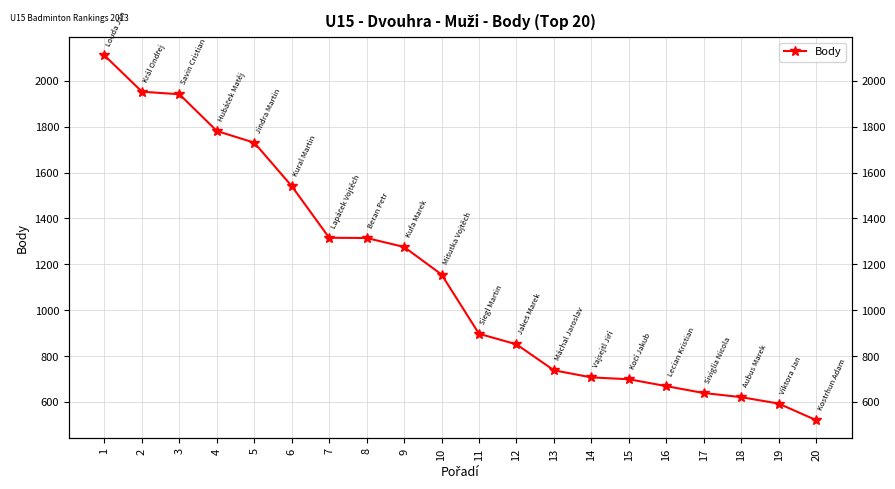

The chart shows a value of 1156 at 10. True or false?

True